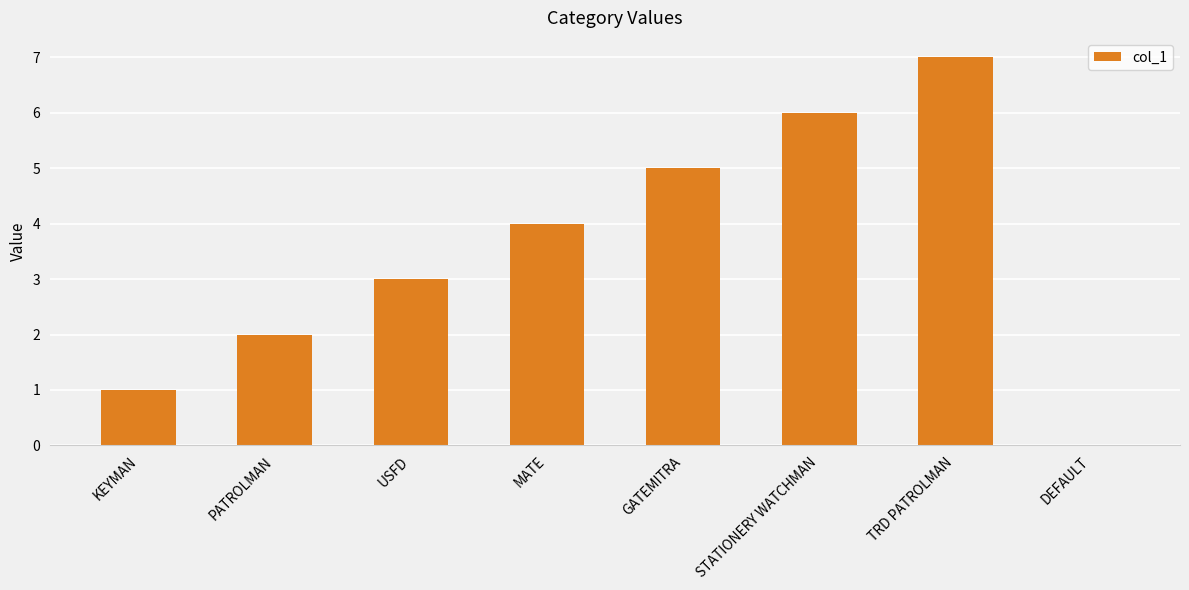

Count the number of categories in the chart.

8